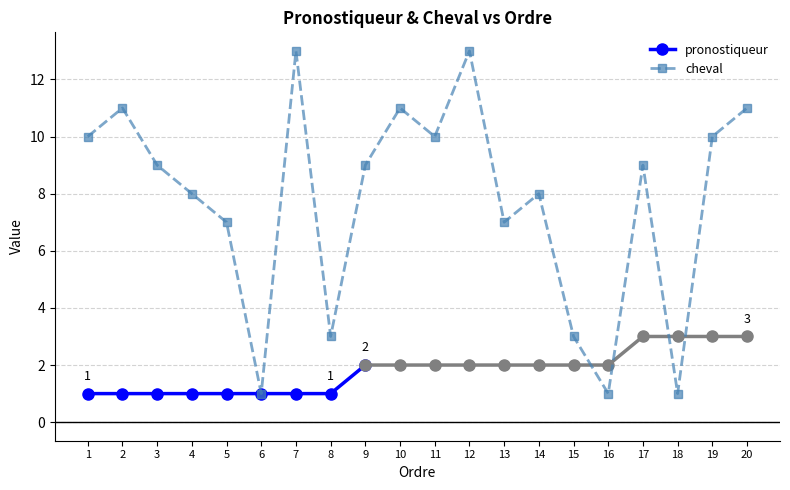

Which category has the highest value across all series?

7